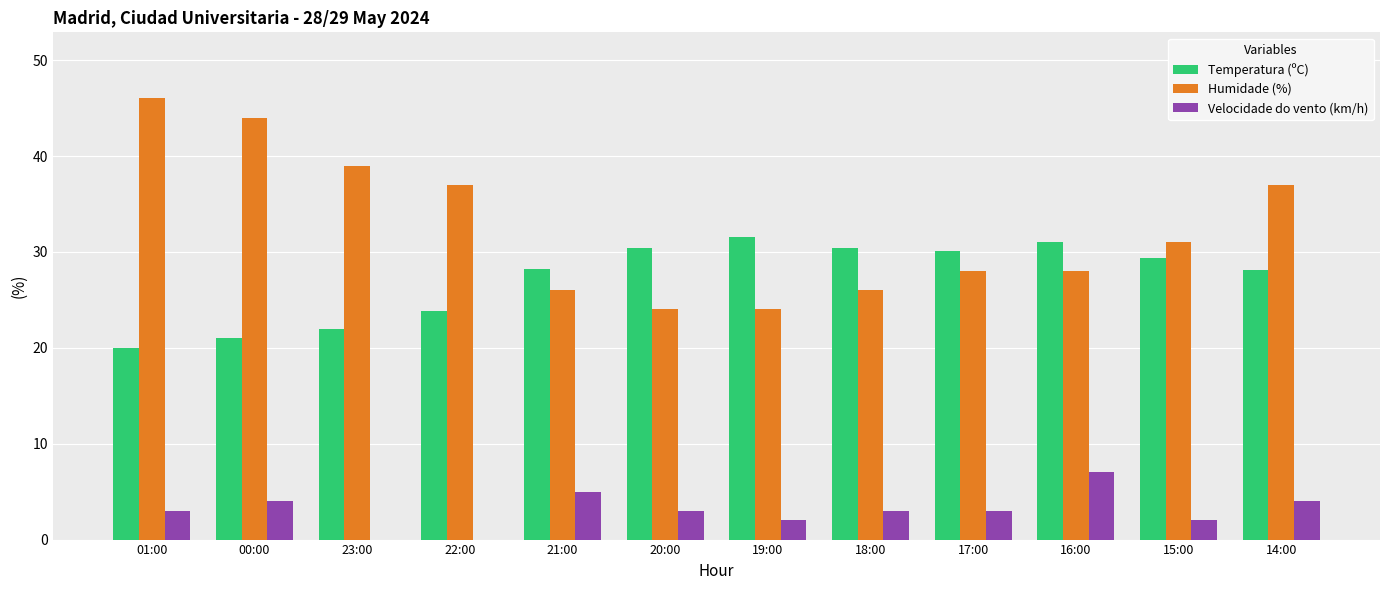

Which series has the largest total across all categories?

Humidade (%)